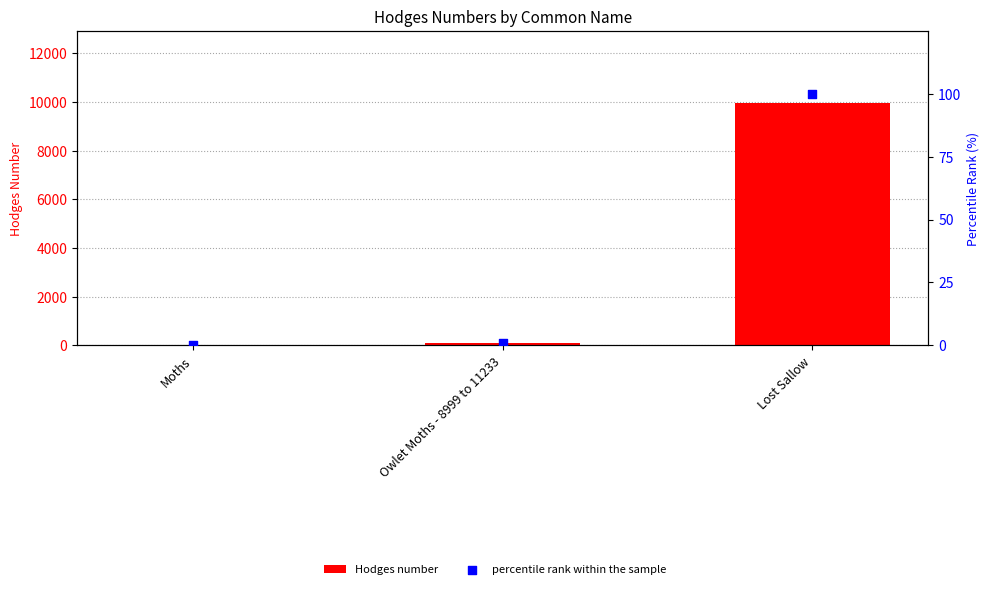

What are all the series names shown in the legend?

Hodges number, percentile rank within the sample